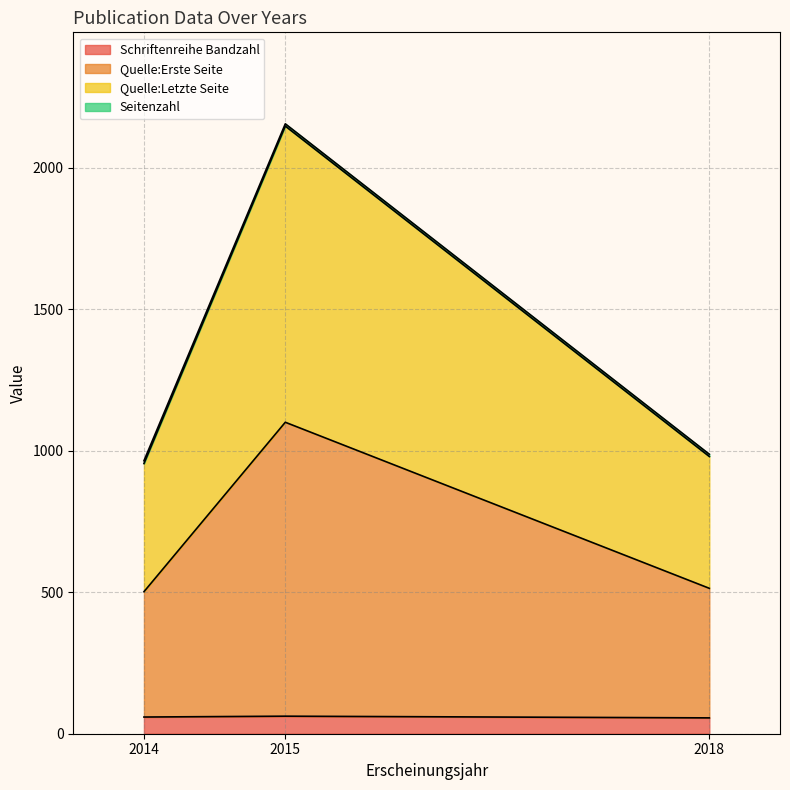

The value of Schriftenreihe Bandzahl at 2015 is 93. True or false?

False